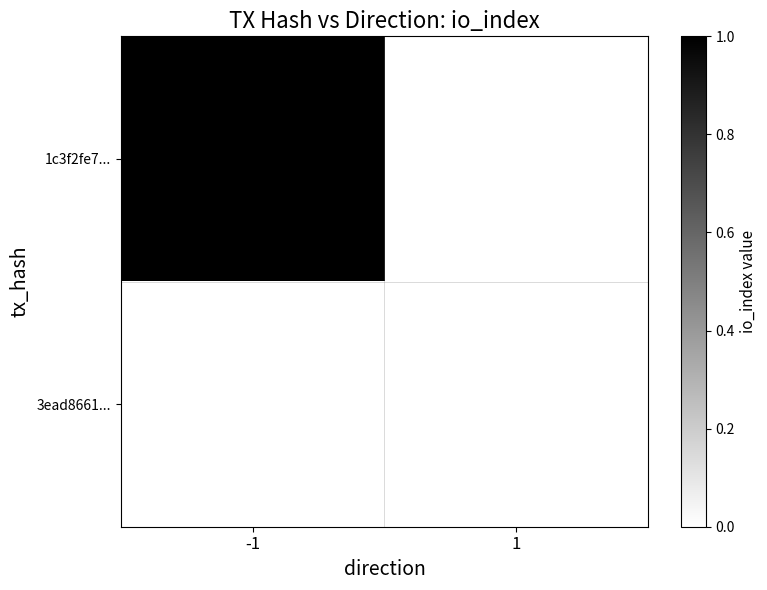

List the series in order of their peak value, highest first.

1c3f2fe7..., 3ead8661...